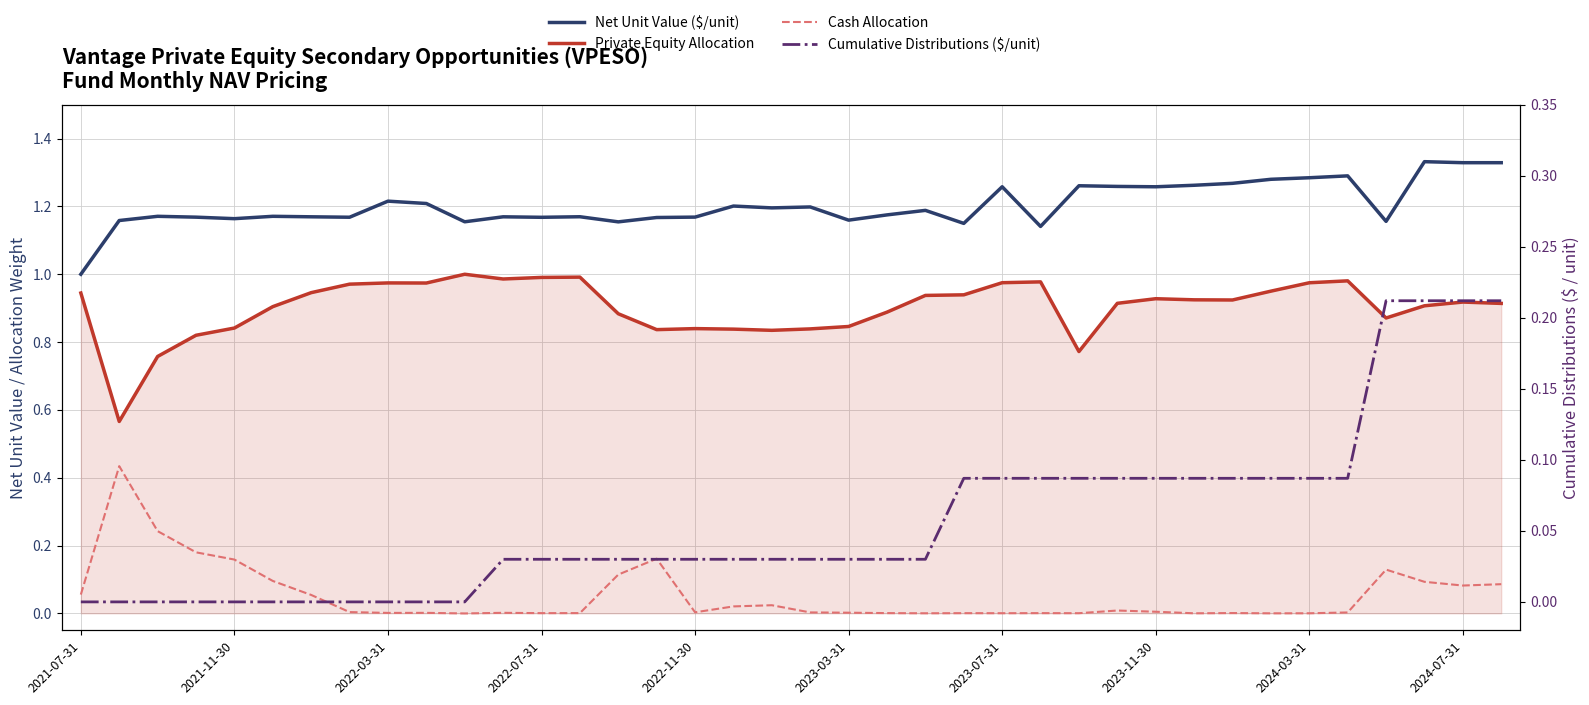

True or false: Cumulative Distributions ($/unit) and Cash Allocation cross at least once.

True